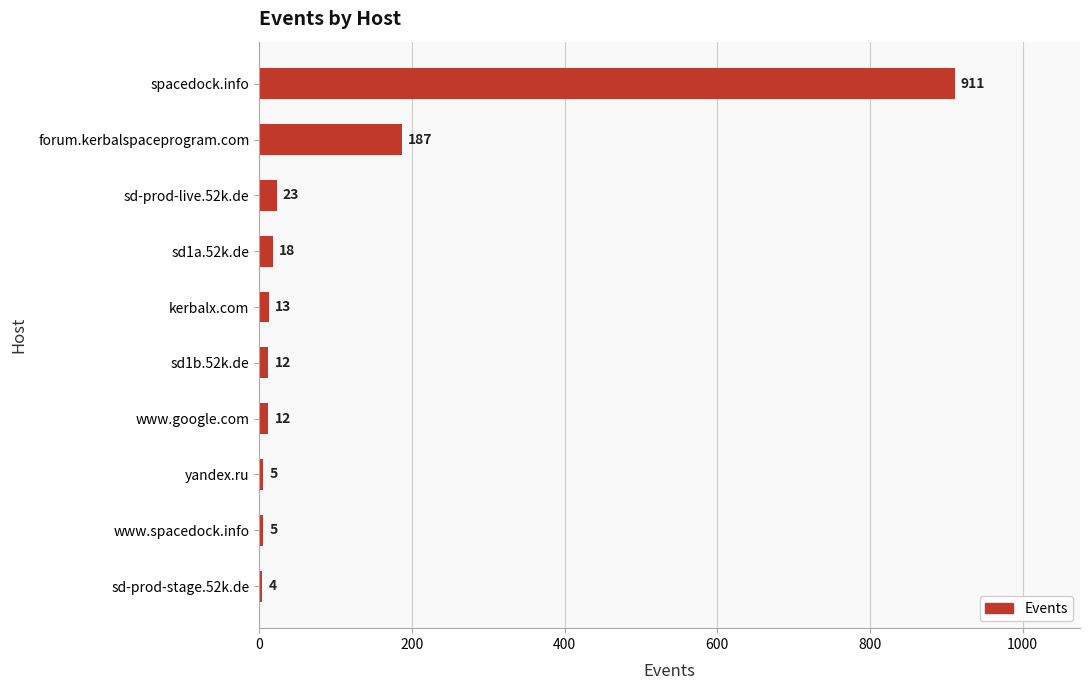

The chart shows a value of 5 at www.spacedock.info. True or false?

True